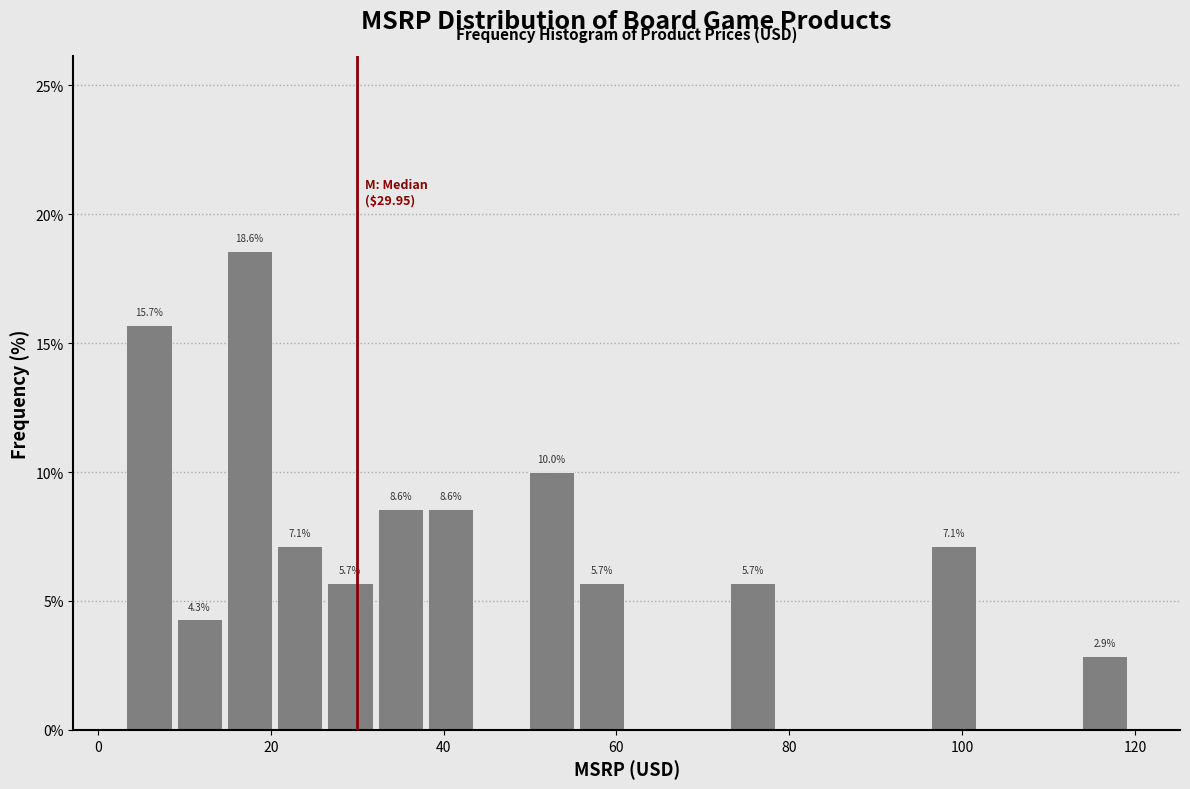

Read against the x-axis, roughly where is the centre of the tallest bar?

18